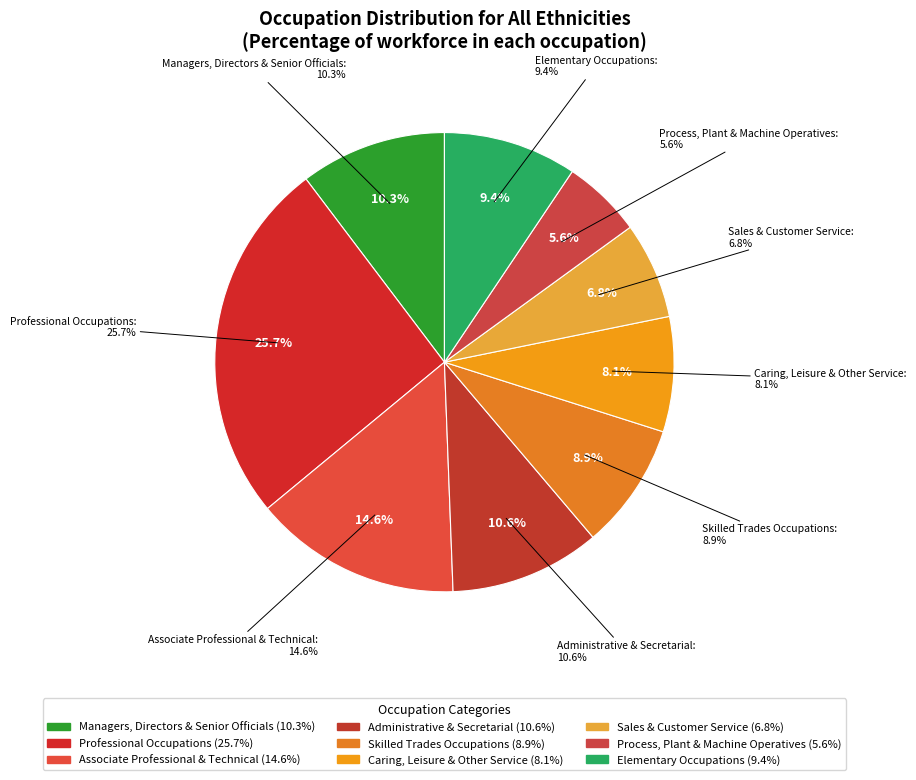

What percentage is the Associate Professional & Technical slice, to the nearest percent?

15%